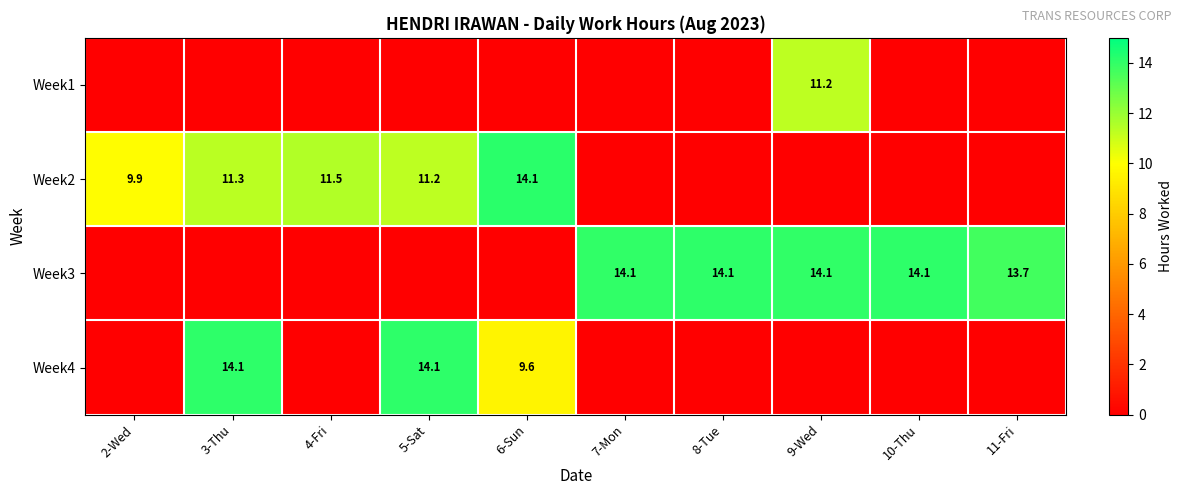

How many series are shown in this chart?

4